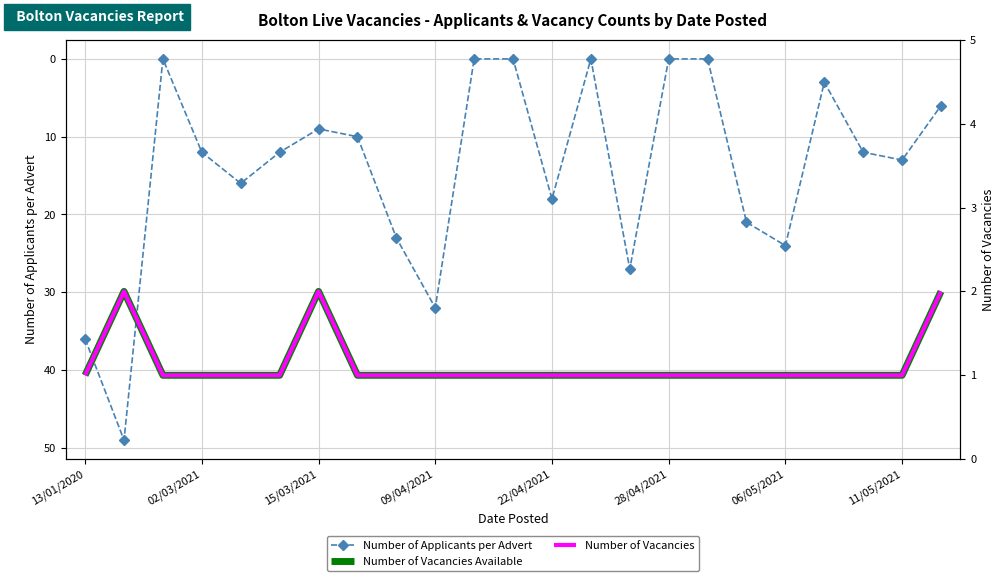

What is the average value of the Number of Vacancies Available series?

1